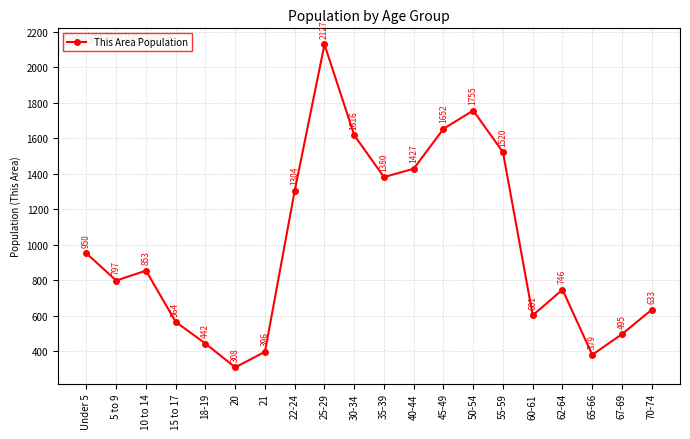

Which label corresponds to the largest value in the chart?

25-29